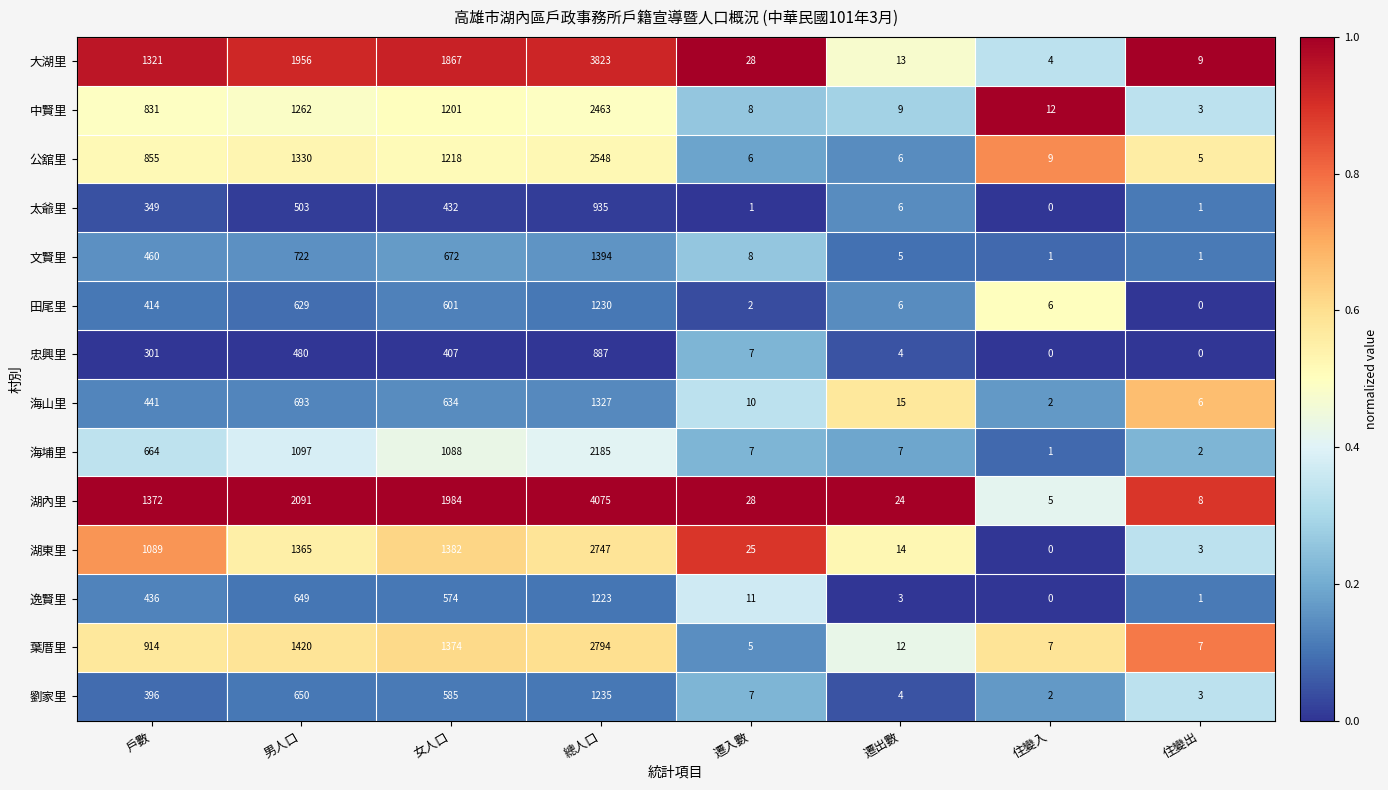

What is the sum of the 中賢里 values at 住變出 and 總人口?

2466